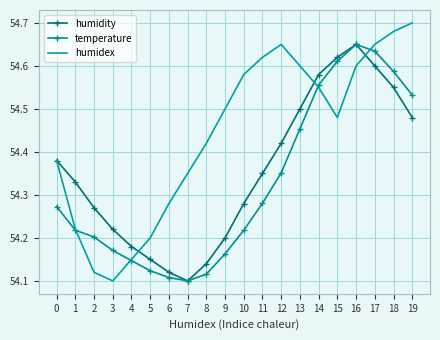

The value of temperature at 2 is 54.2. True or false?

True